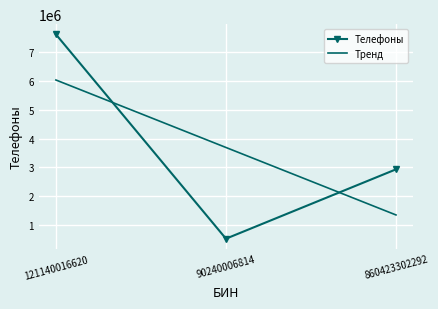

Reading right to left, what are all the values shown in this chart?

860423302292=2934257	90240006814=532672	121140016620=7608179